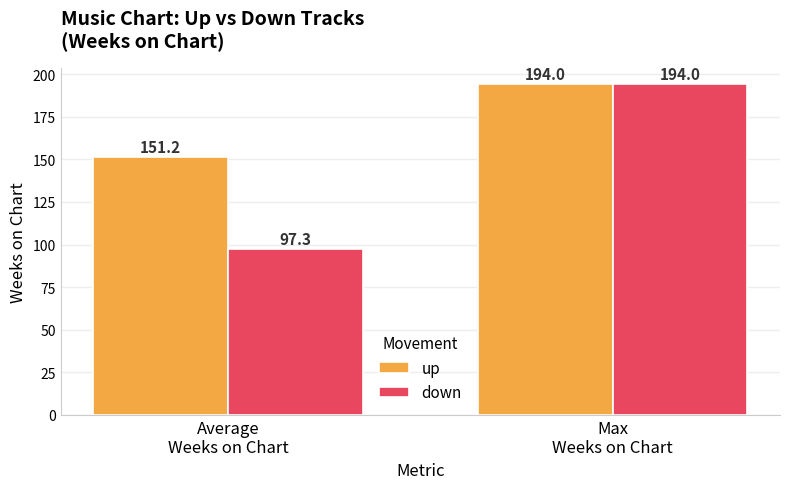

What is the greatest value displayed?

194.0